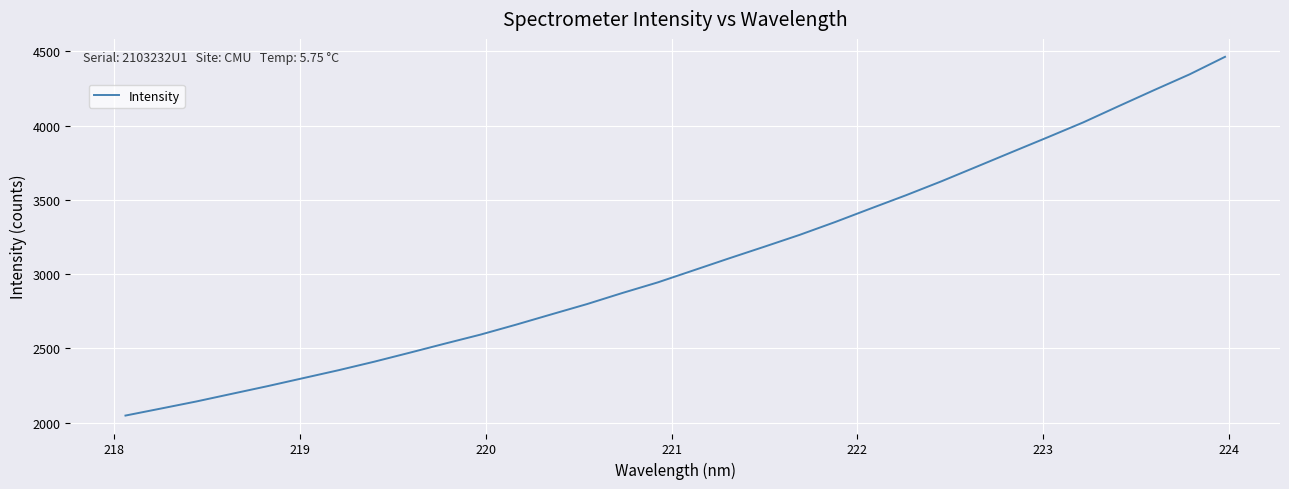

What is the difference between the maximum and minimum values?

2415.9